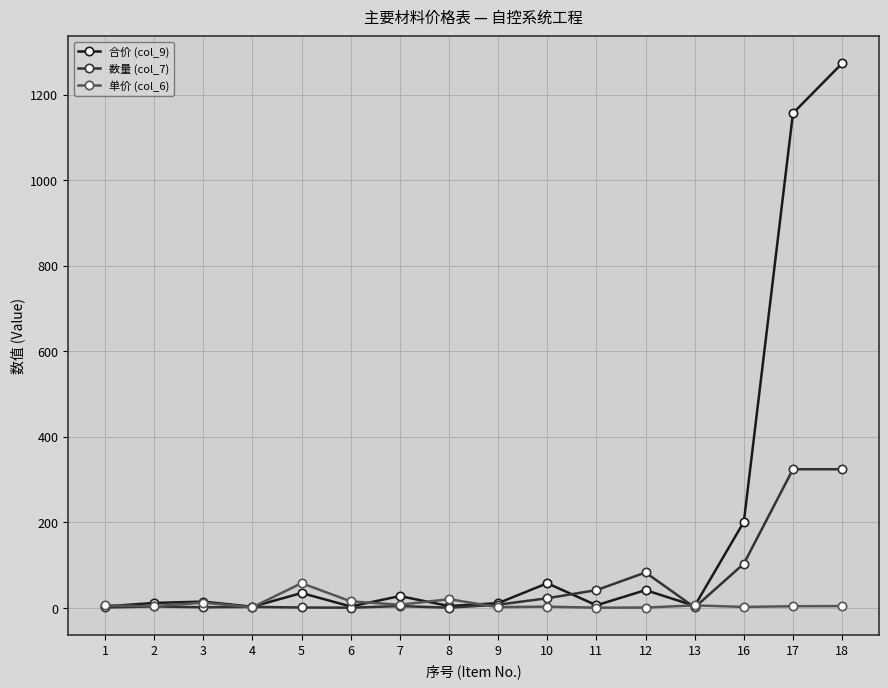

What is the greatest value displayed?

1273.3